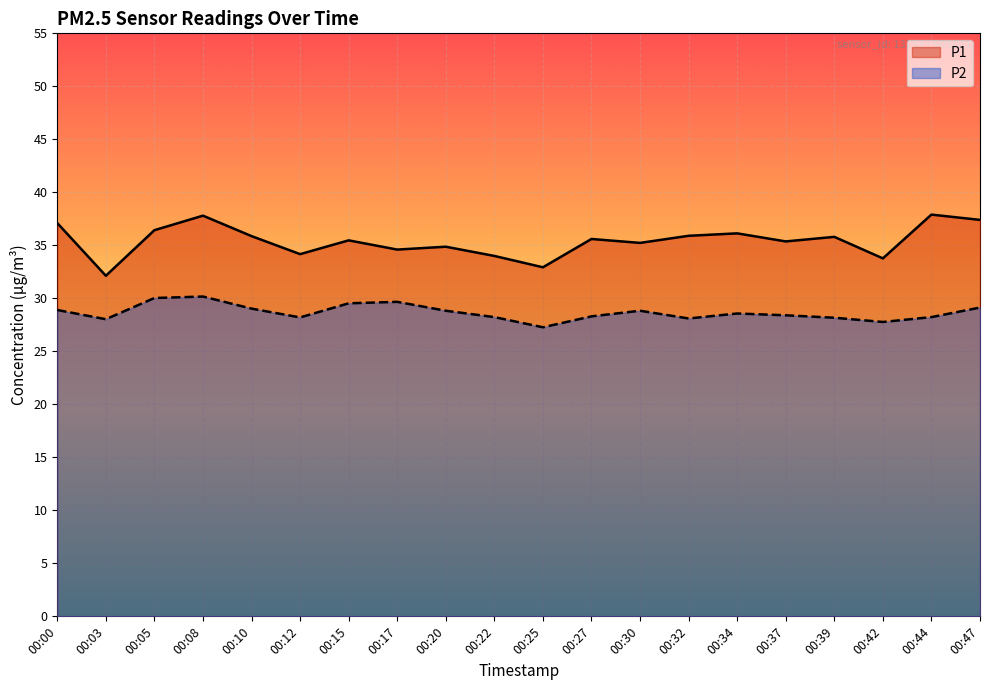

True or false: P2 has a value of 37.6 at 00:22.

False